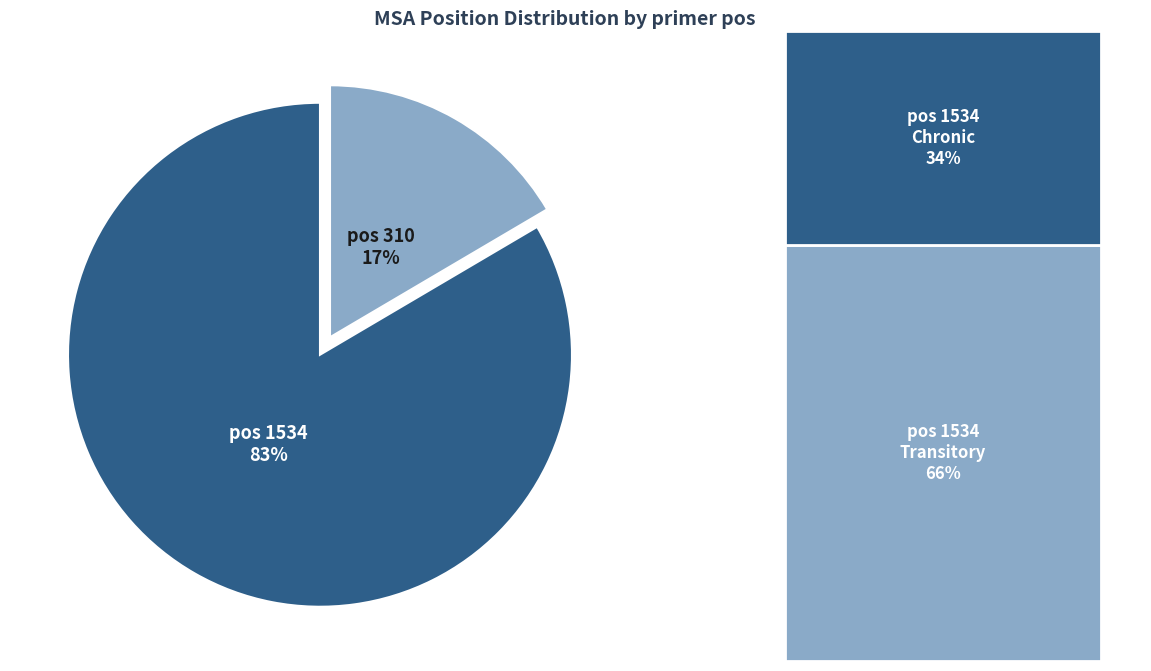

To the nearest percent, what is the average slice percentage?

50%